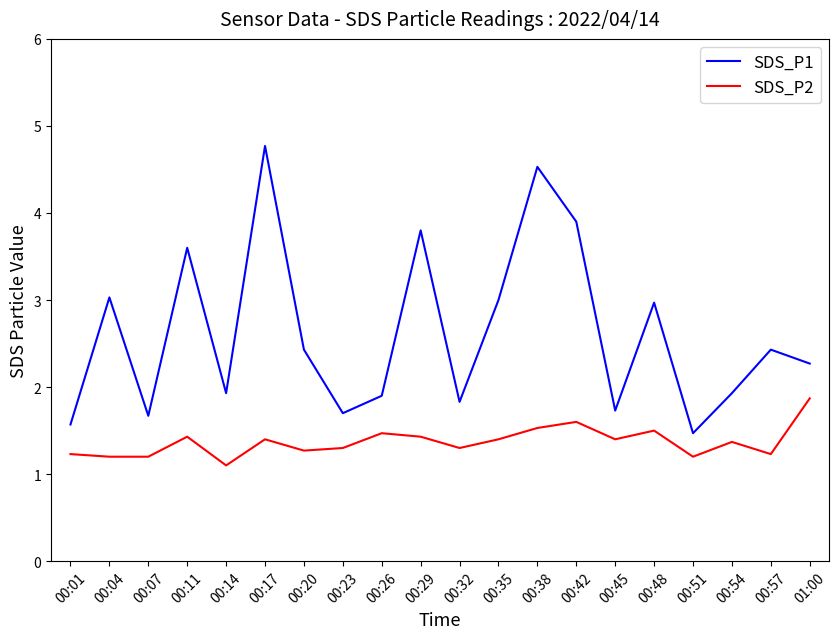

What are all the series names shown in the legend?

SDS_P1, SDS_P2